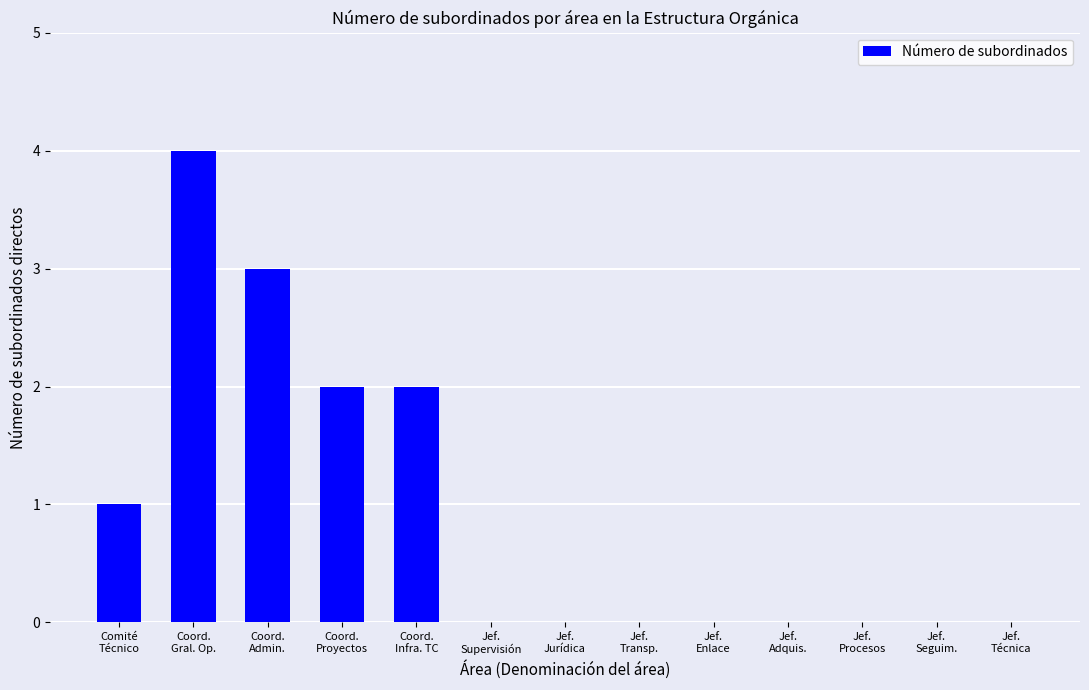

What is the sum of all values?

12